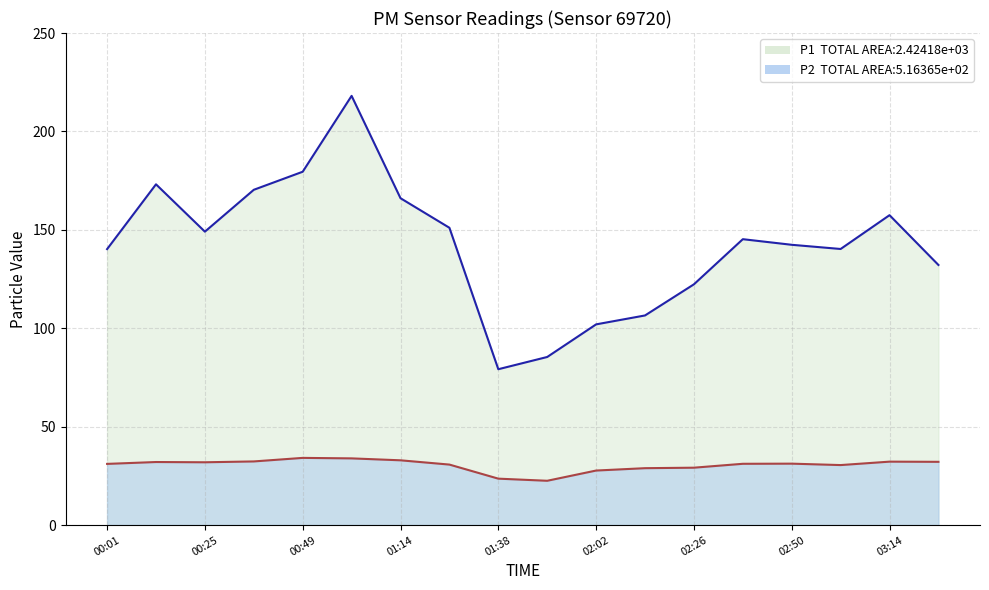

What position from the right is 02:50?

4